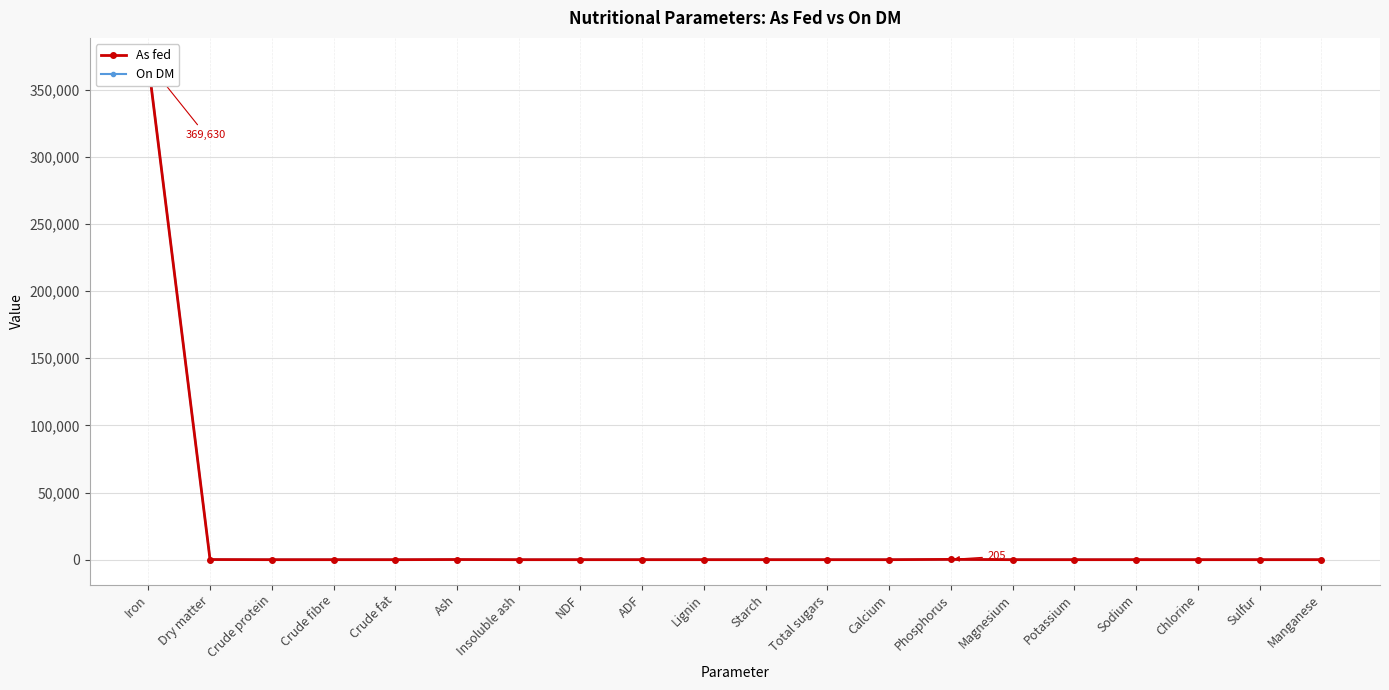

The value of On DM at Dry matter is 56.5. True or false?

False